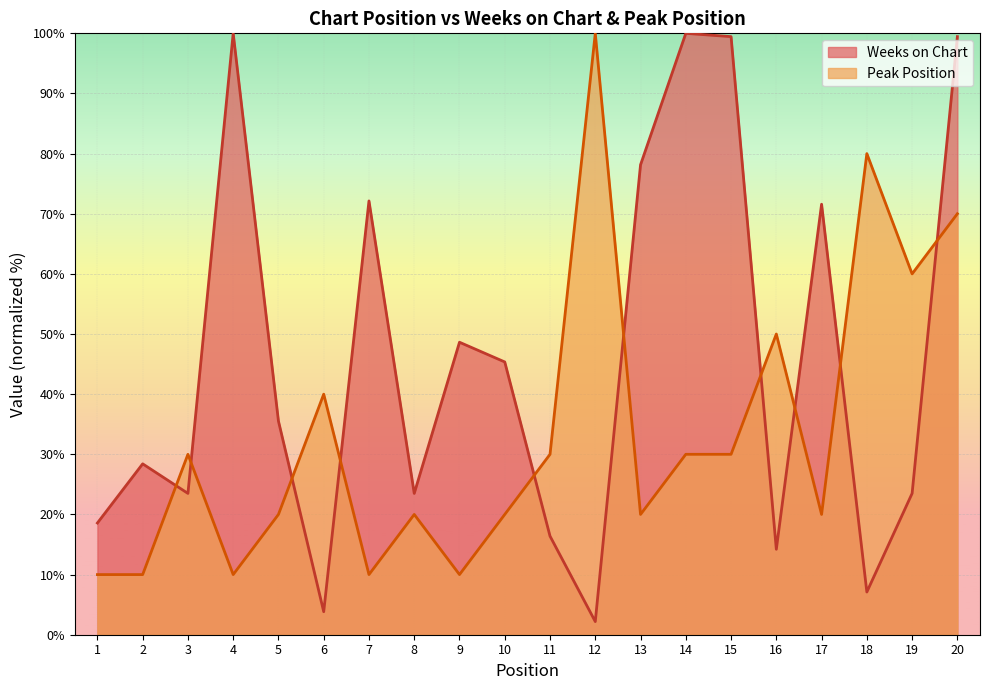

Where does the Peak Position series first go above 30?

6